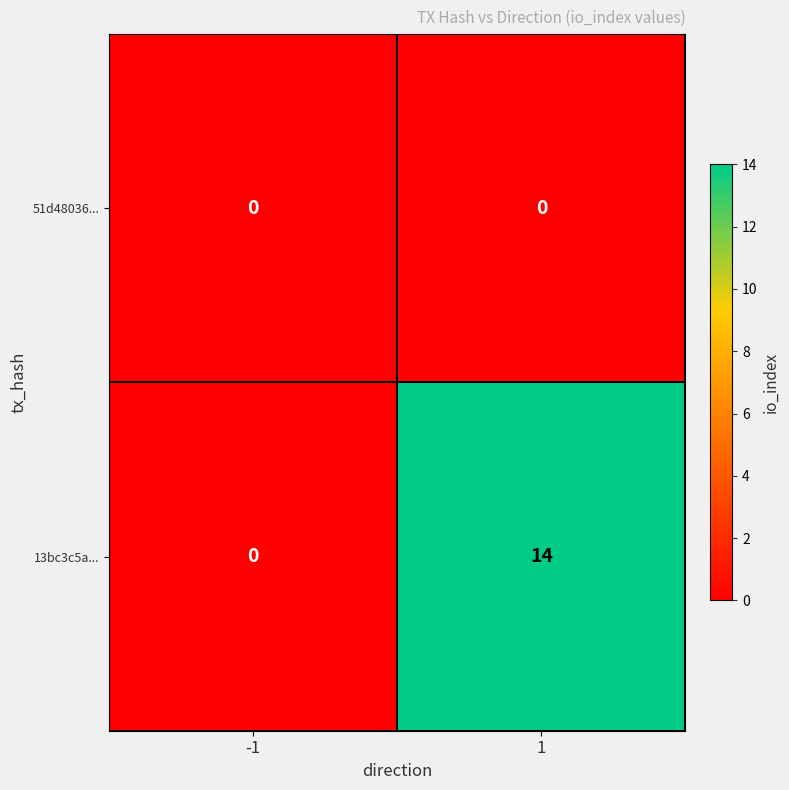

The value of 51d48036... at 1 is 0. True or false?

True